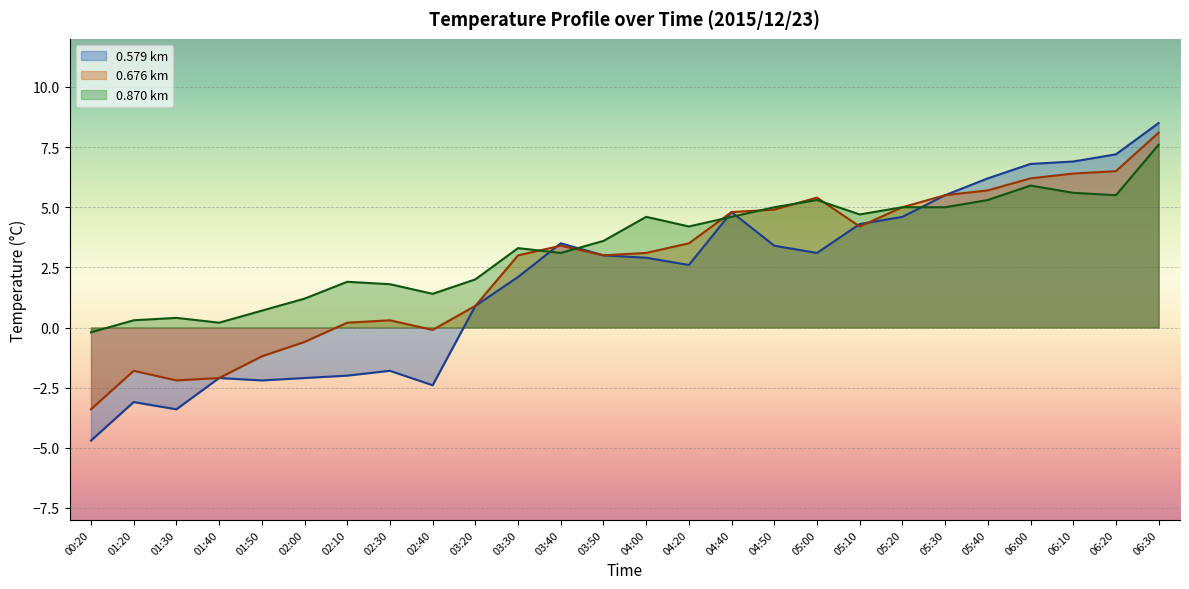

Which series has the widest spread of values?

0.579 km